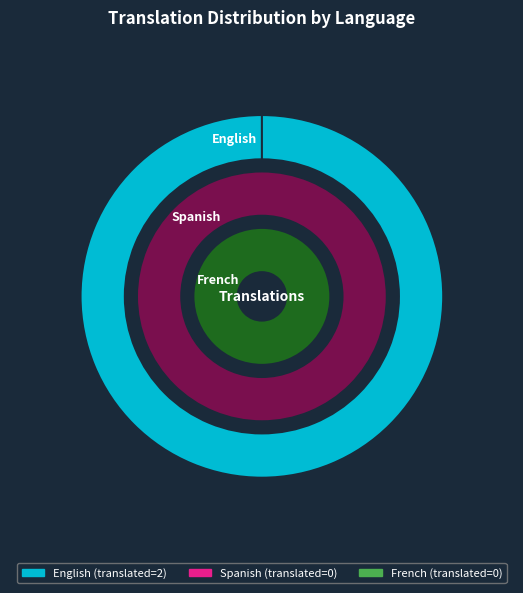

The Spanish slice represents 15% of the pie. True or false?

False